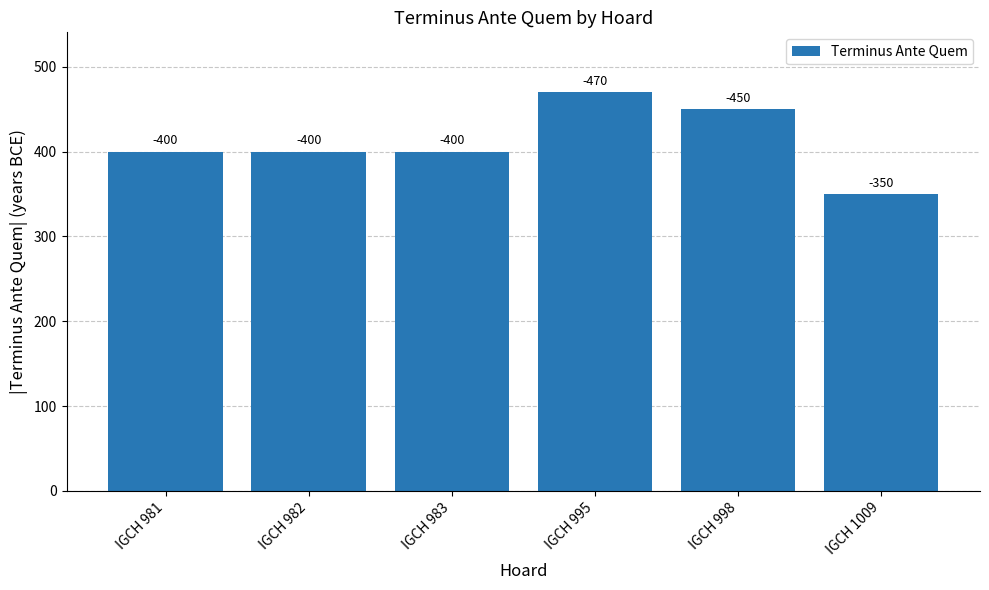

Reading left to right, transcribe all the data shown in this chart.

IGCH 981=400	IGCH 982=400	IGCH 983=400	IGCH 995=470	IGCH 998=450	IGCH 1009=350